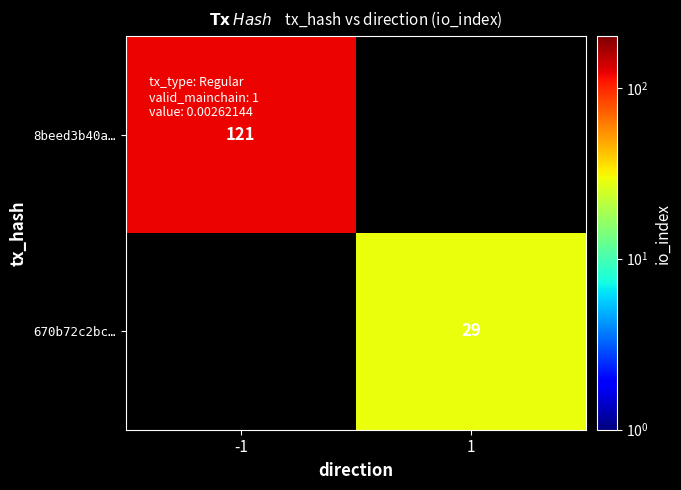

True or false: 670b72c2bc… has a value of 29 at 1.

True